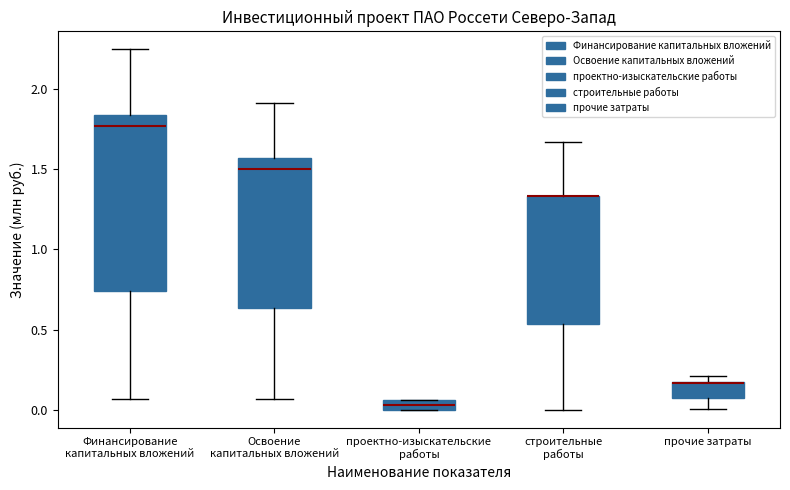

Comparing the boxes themselves (not the whiskers), which one is the tallest?

Финансирование капитальных вложений